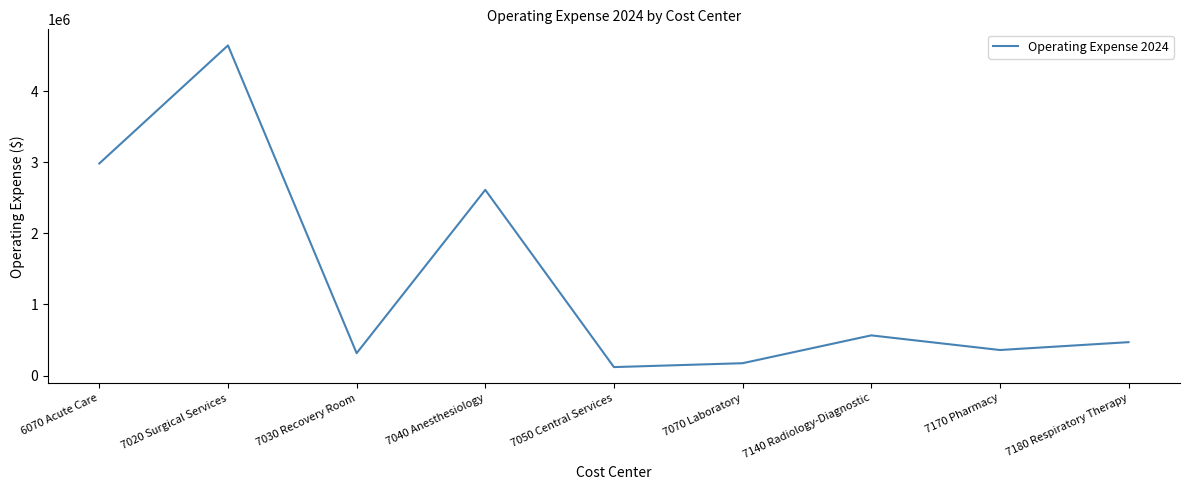

How many lines are shown in the chart?

1